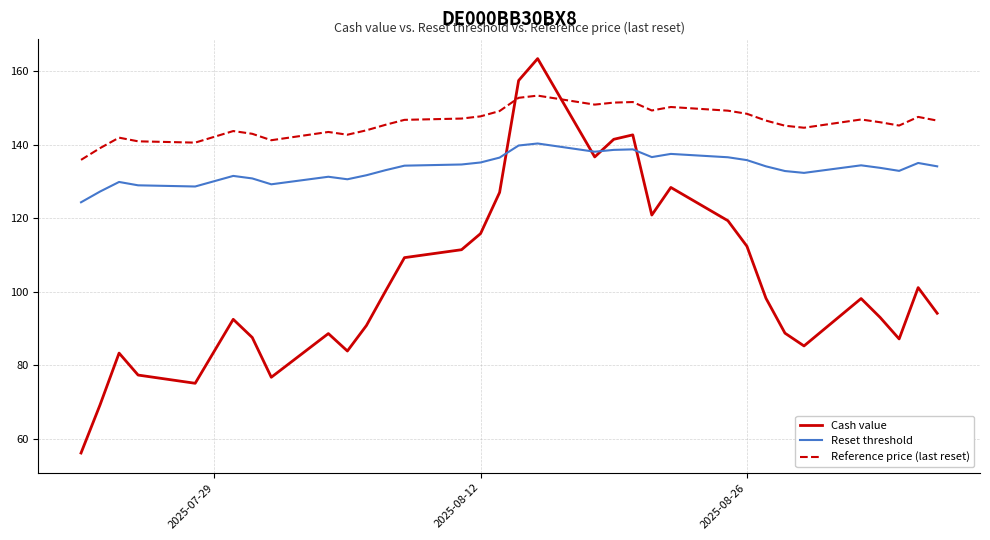

Rank the series by their maximum value, from lowest to highest.

Reset threshold, Reference price (last reset), Cash value